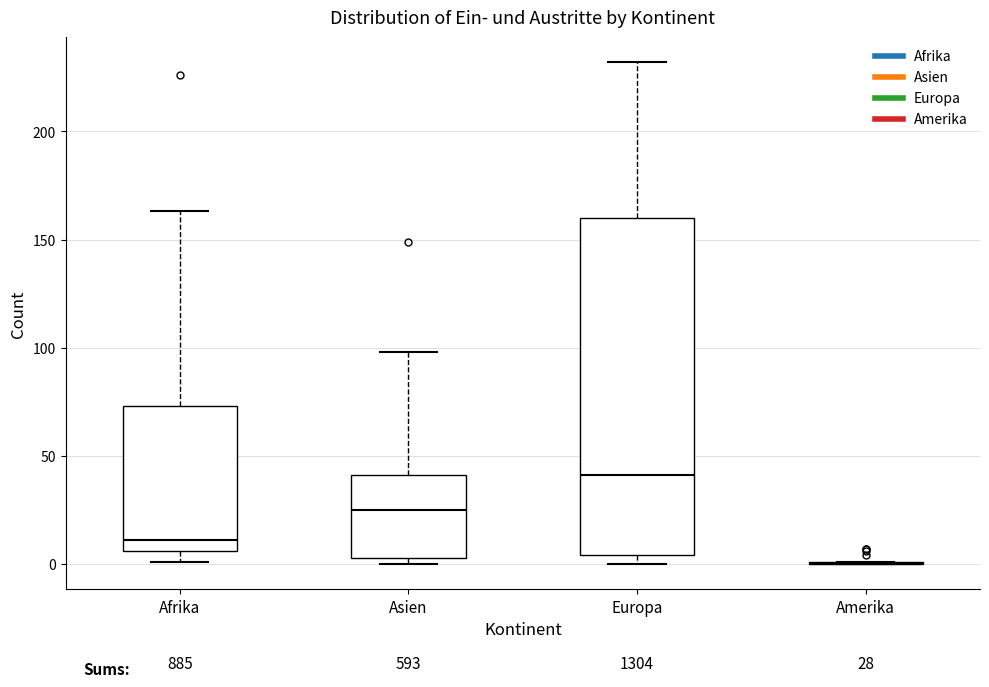

Comparing the boxes themselves (not the whiskers), which one is the tallest?

Europa